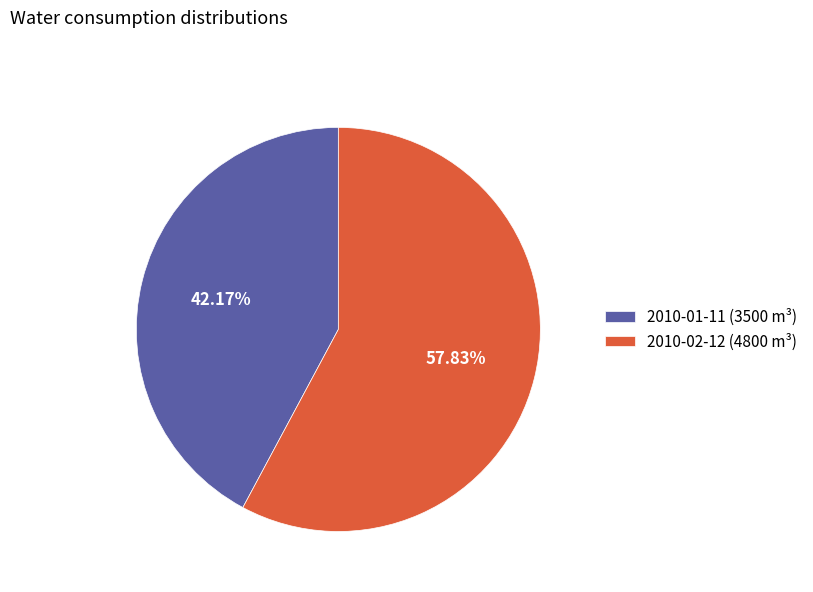

Is it true that 2010-02-12 is 58% of the pie?

True